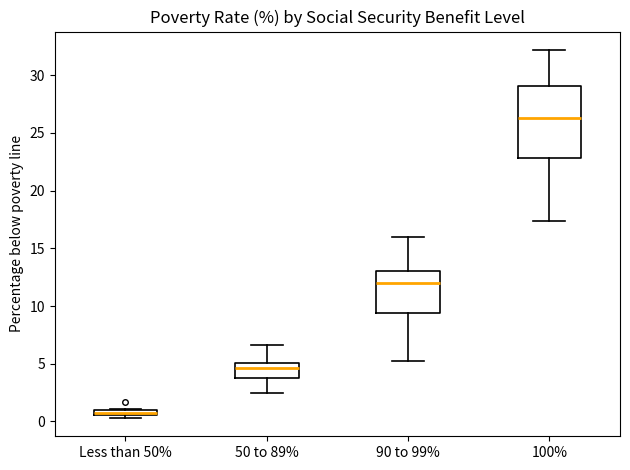

Which box is the tallest, from its lower edge to its upper edge?

100%